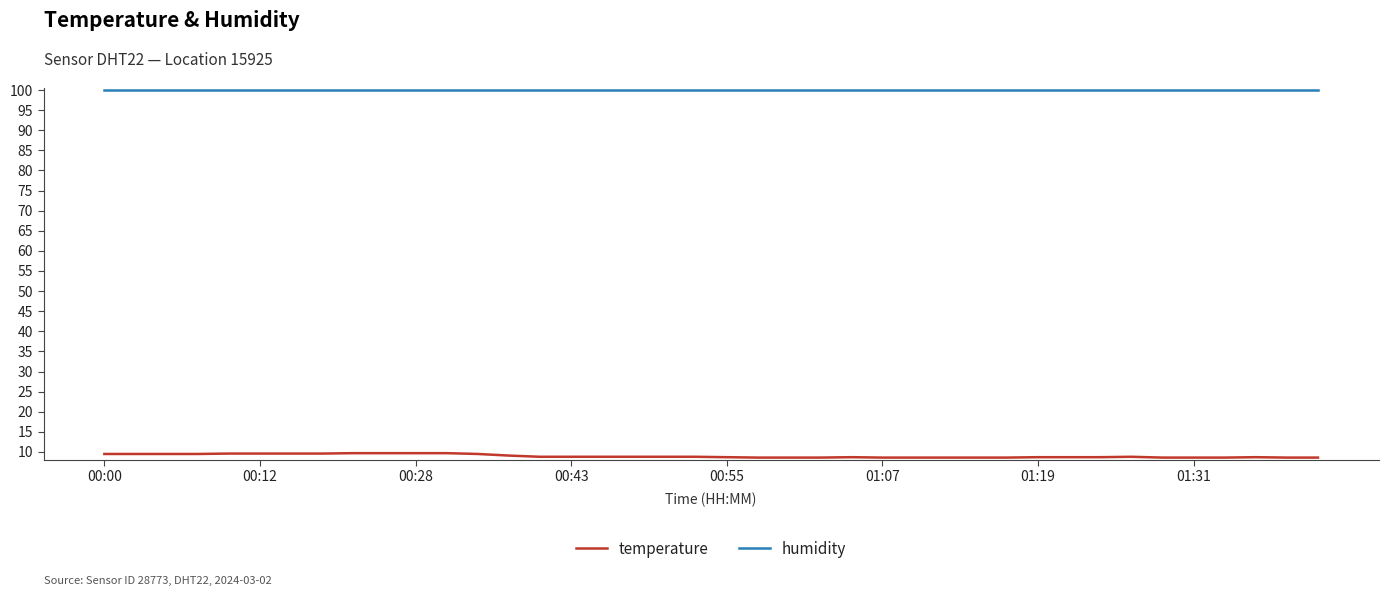

How many lines are shown in the chart?

2